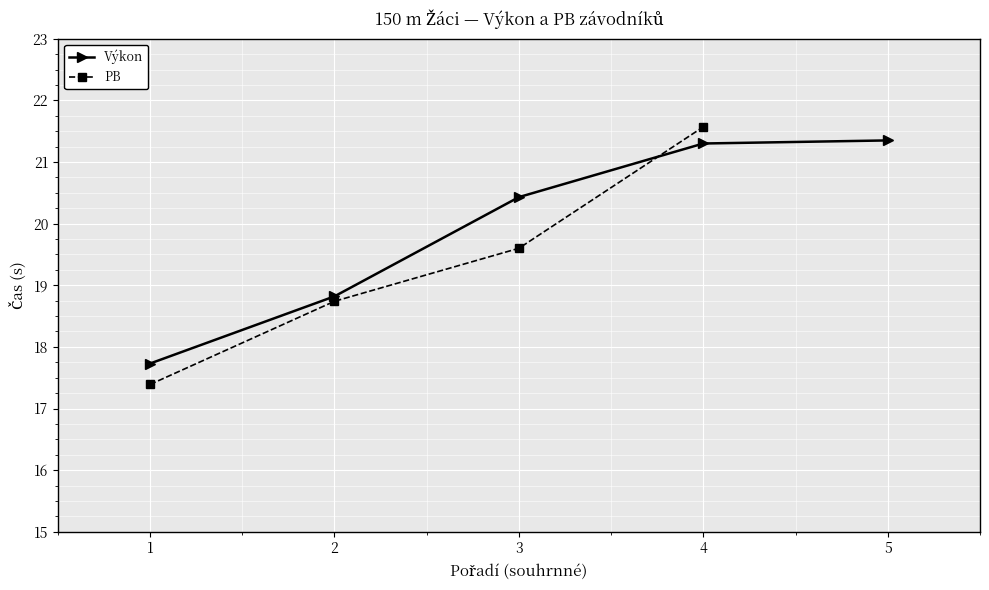

What is the value of the Výkon point at the 2nd from the left?

18.8